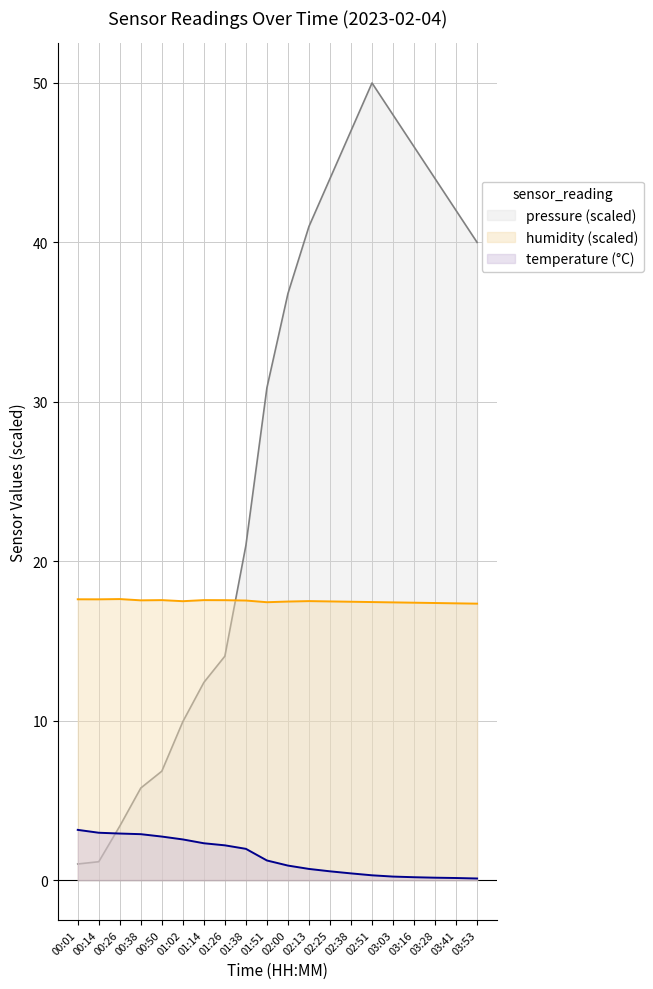

Reading left to right, list all the values displayed in this chart.

pressure: 1.0	1.2	3.4	5.8	6.8	9.9	12.4	14.0	21.0	30.9	36.8	41.0	44.0	47.0	50.0	48.0	46.0	44.0	42.0	40.0
humidity: 17.6	17.6	17.6	17.5	17.6	17.5	17.6	17.6	17.5	17.4	17.5	17.5	17.5	17.5	17.4	17.4	17.4	17.4	17.4	17.3
temperature: 3.1	3.0	2.9	2.9	2.7	2.5	2.3	2.2	2.0	1.2	0.9	0.7	0.6	0.4	0.3	0.2	0.2	0.1	0.1	0.1